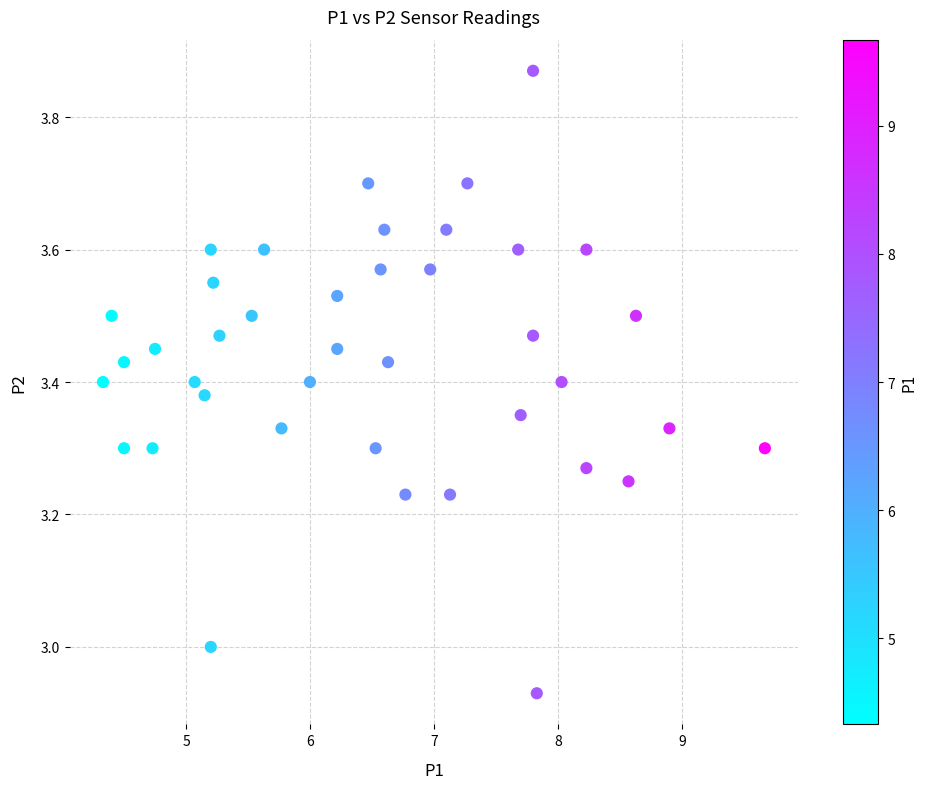

What is the range of Y values (max minus min)?

0.9